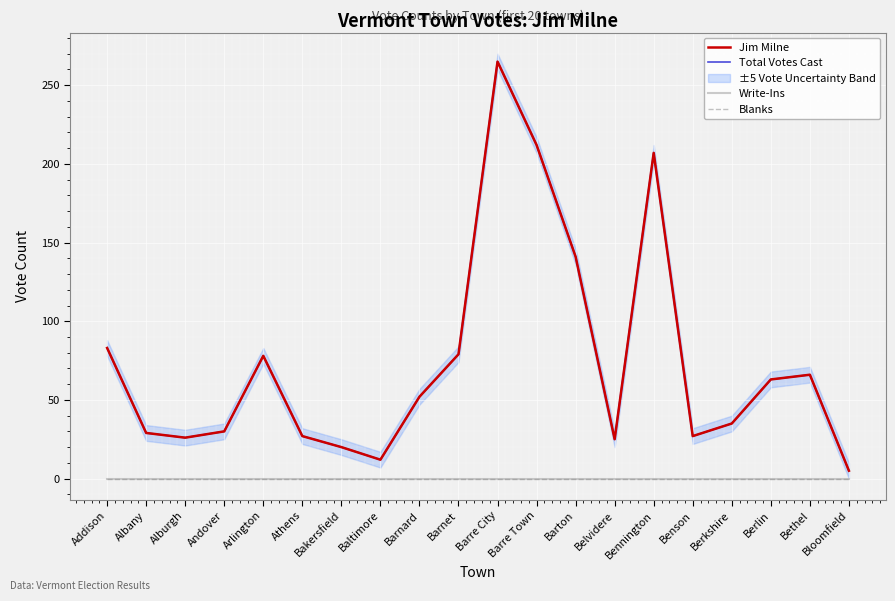

The Jim Milne series shows 44 at Benson. True or false?

False